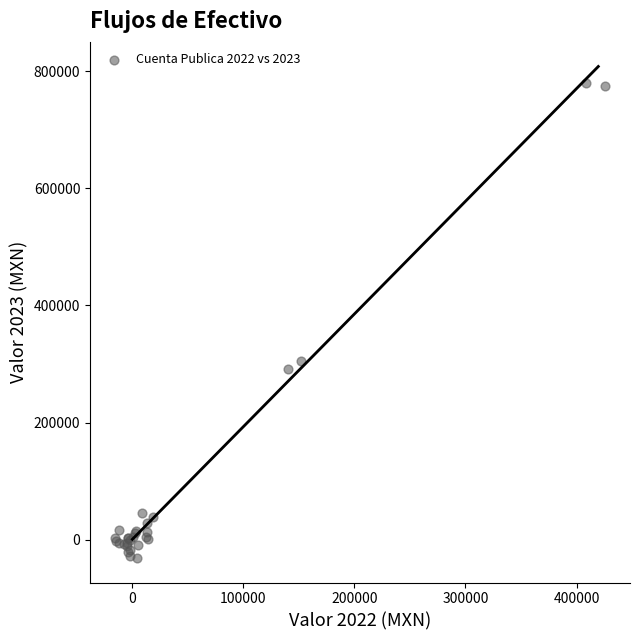

What Y value in the scatter plot is closest to 373881?

304336.2